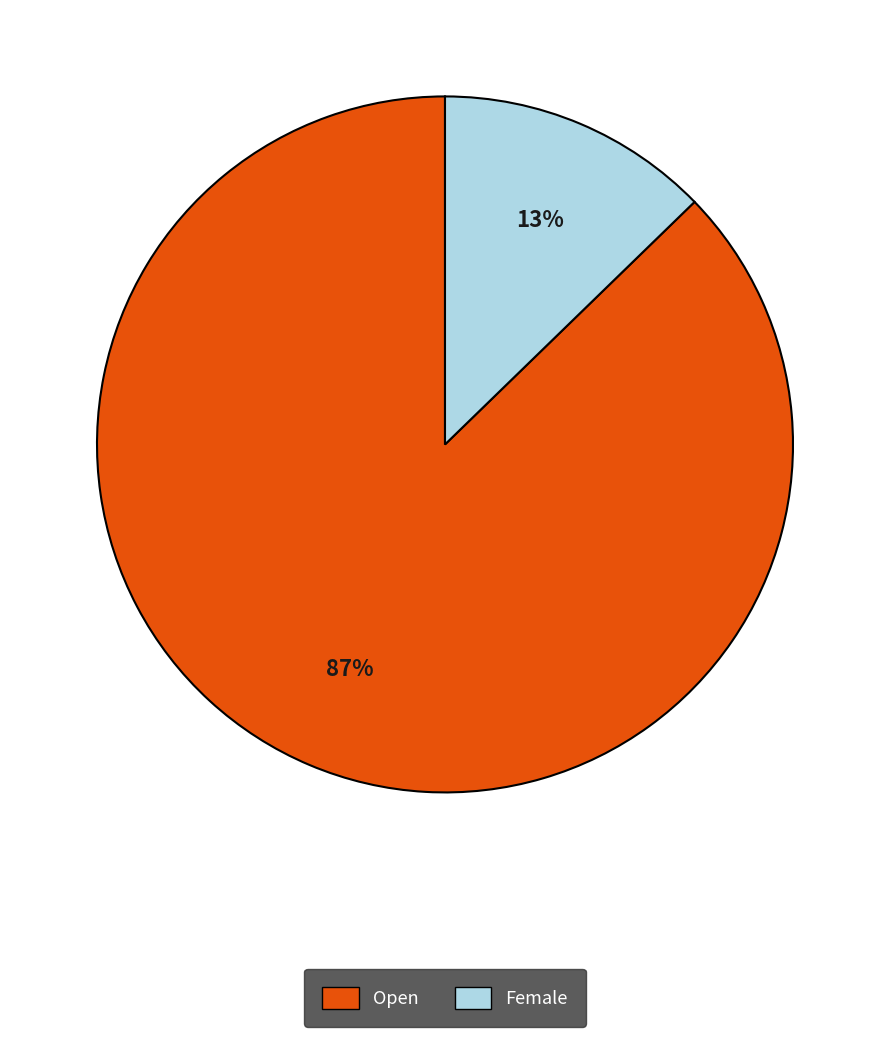

Rank the categories by value from lowest to highest.

Female, Open